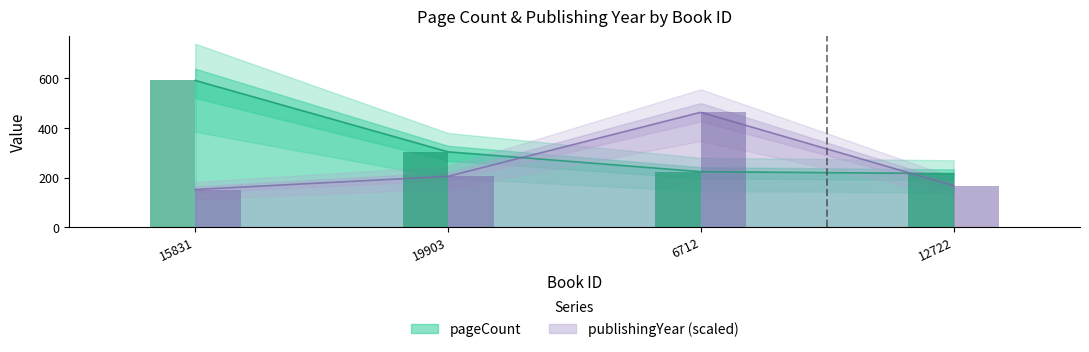

Is the value of publishingYear at 15831 greater than the value of pageCount at 6712?

No